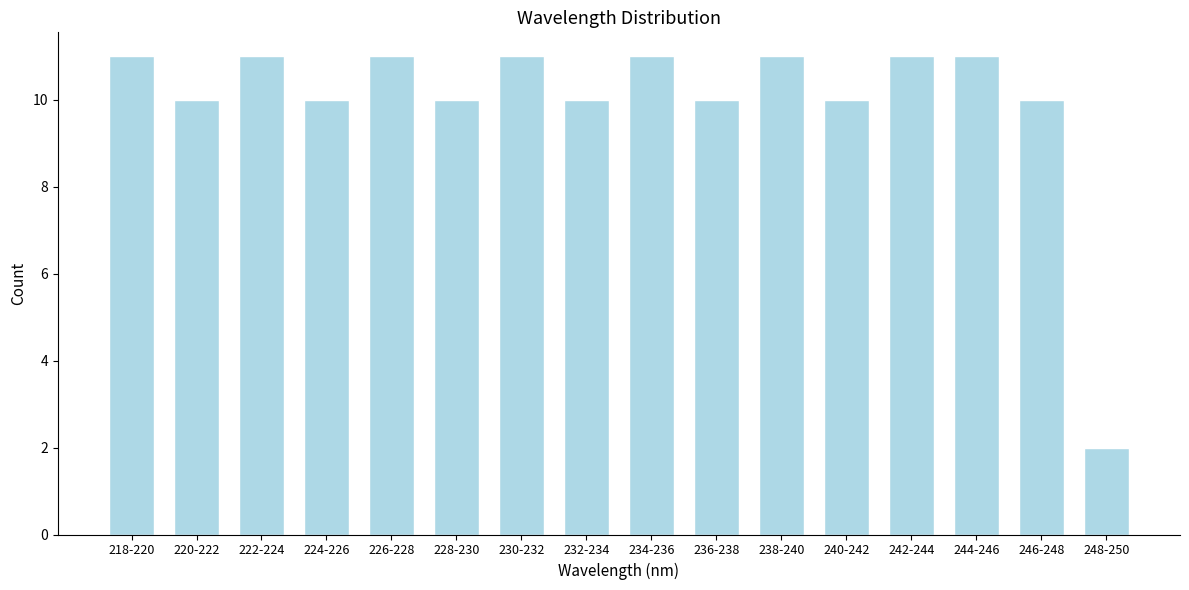

Reading left to right, what are all the values shown in this chart?

11	10	11	10	11	10	11	10	11	10	11	10	11	11	10	2